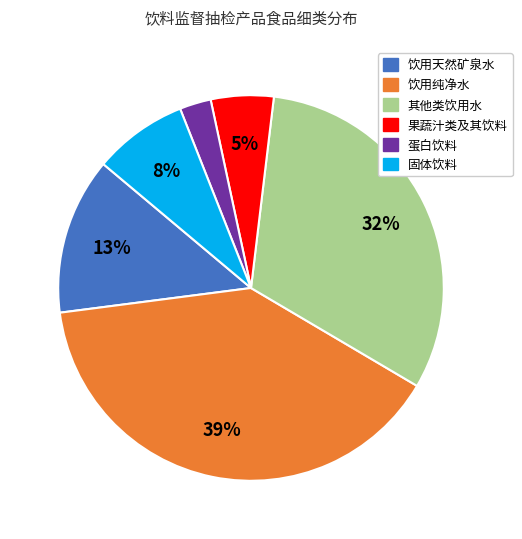

To the nearest percent, what is the combined percentage of 饮用天然矿泉水 and 其他类饮用水?

45%